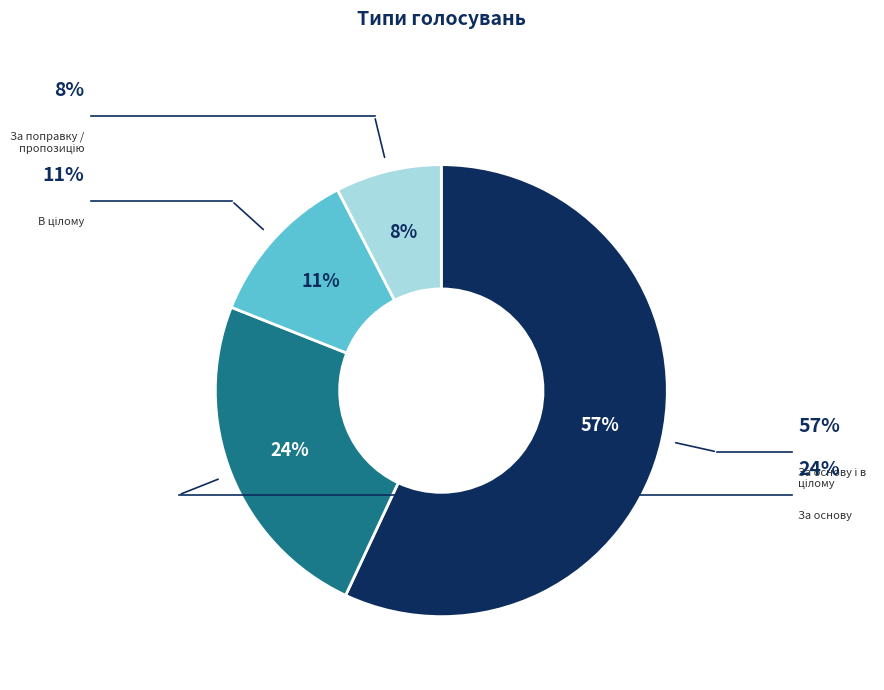

What percentage is the За основу і в цілому slice, to the nearest percent?

57%